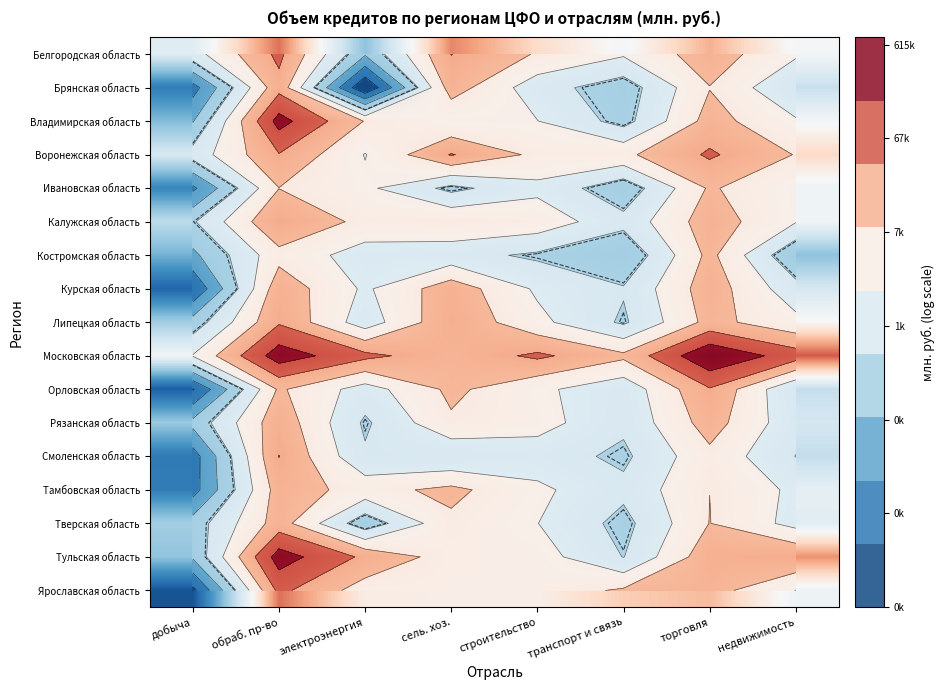

Which category has the highest value across all series?

торговля